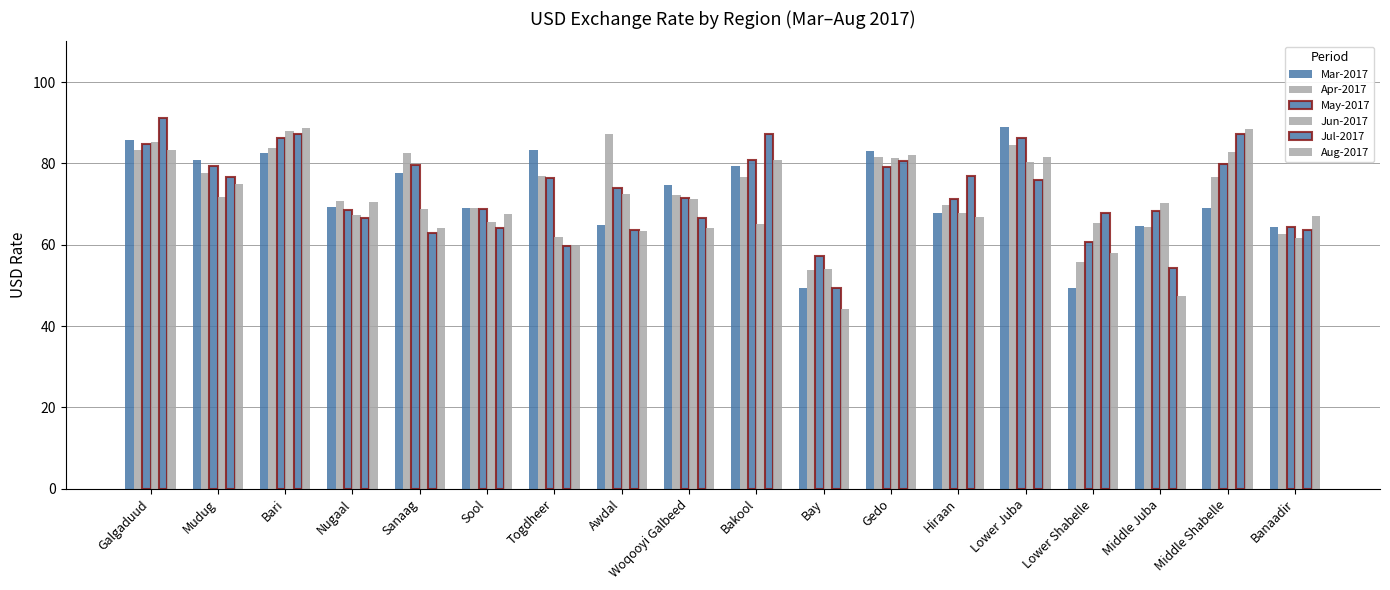

List the labels in order of Aug-2017 value, smallest first.

Bay, Middle Juba, Lower Shabelle, Togdheer, Awdal, Sanaag, Woqooyi Galbeed, Hiraan, Banaadir, Sool, Nugaal, Mudug, Bakool, Lower Juba, Gedo, Galgaduud, Middle Shabelle, Bari